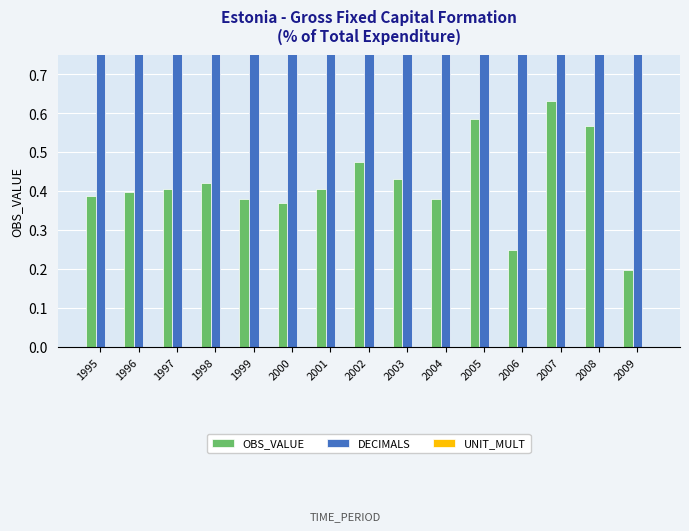

What value does the OBS_VALUE series have at 2004?

0.4